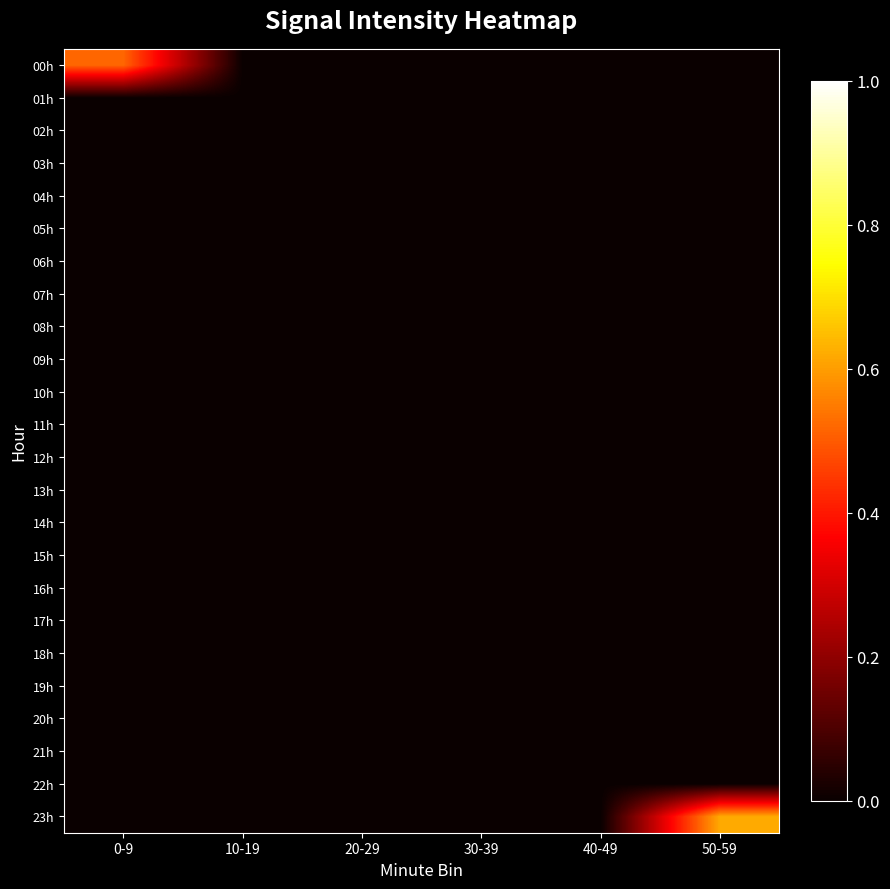

Which series has the widest spread of values?

23h